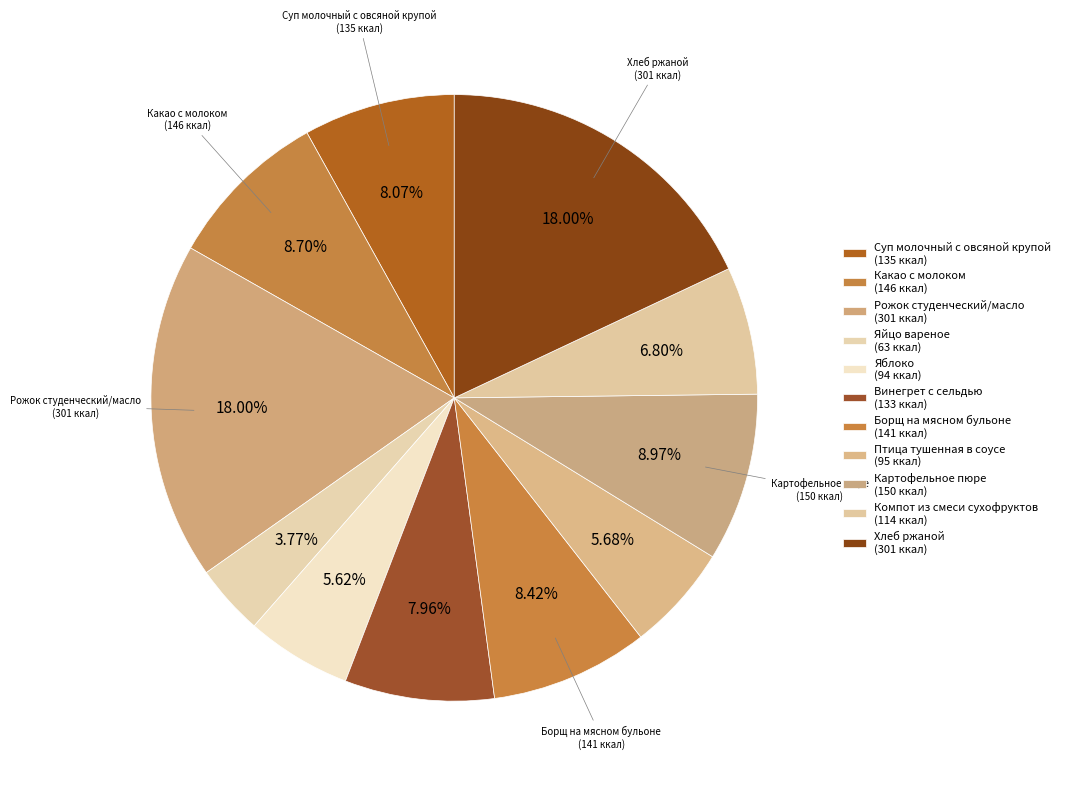

How many segments does this pie chart have?

11